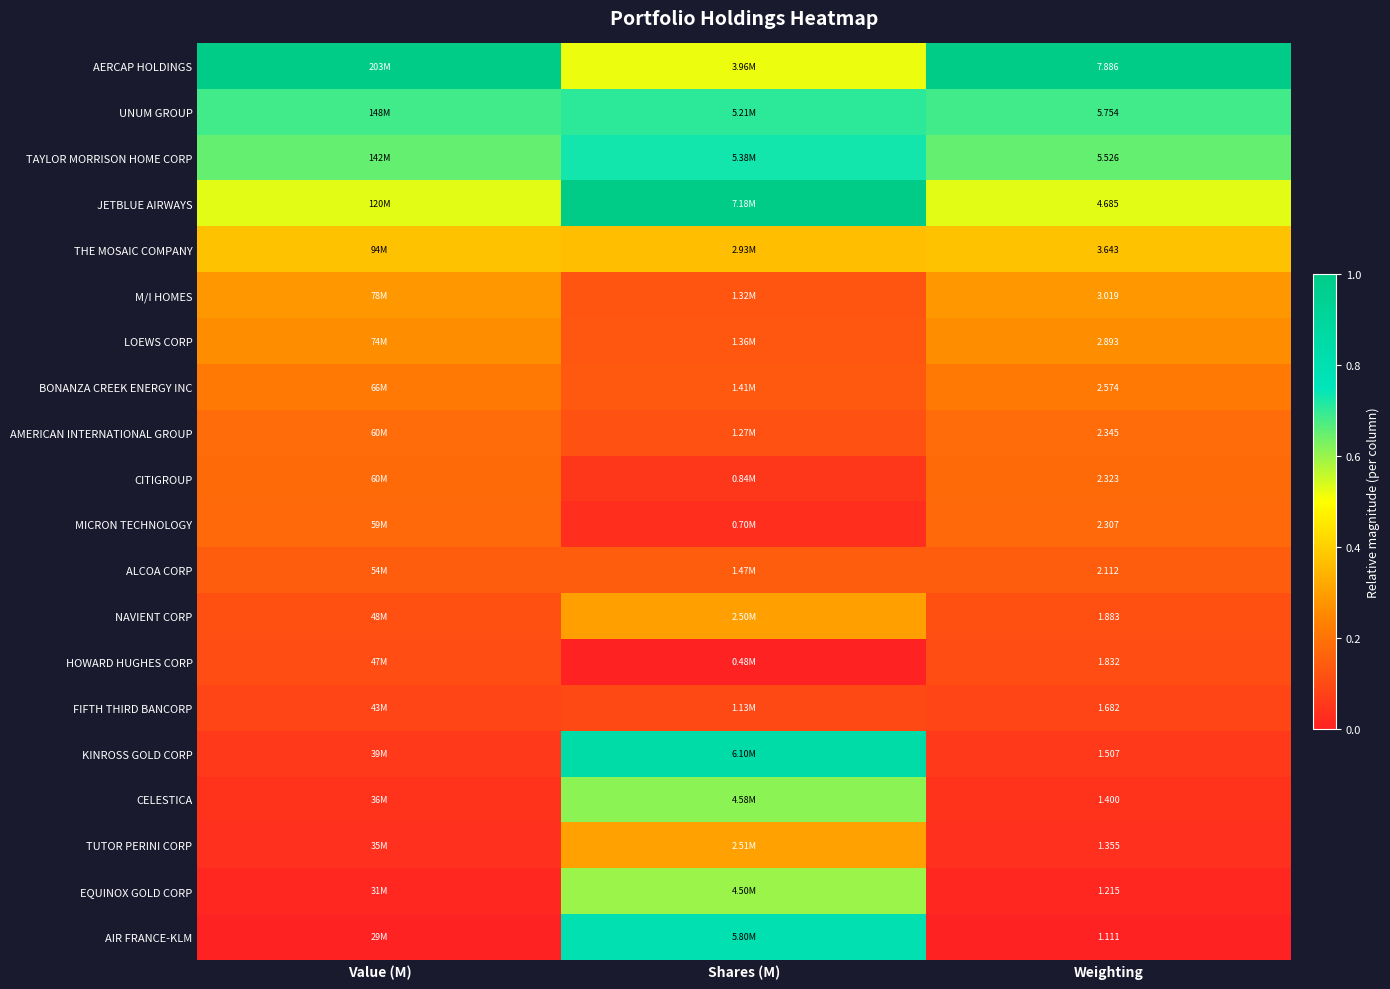

What is the sum of the AMERICAN INTERNATIONAL GROUP values at Weighting and Value (M)?

0.4